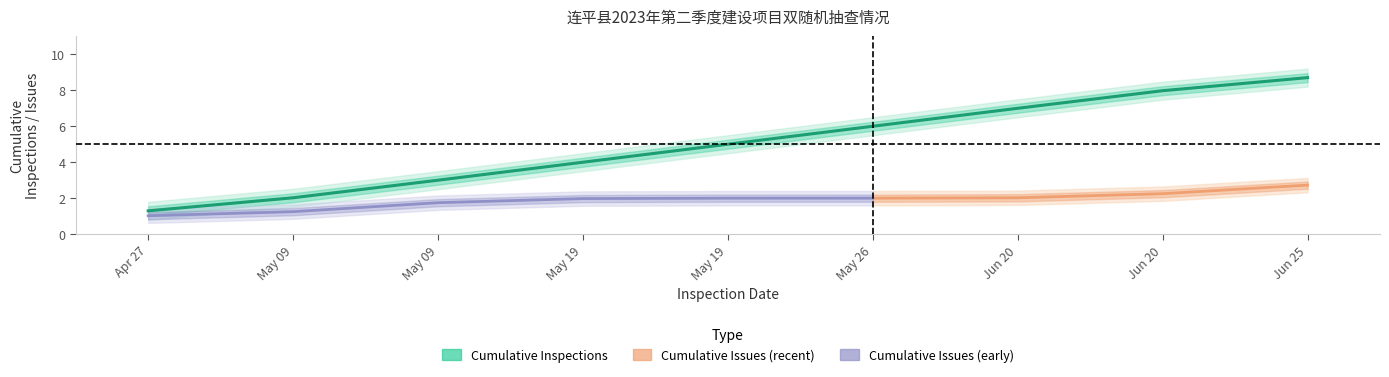

Is it true that cumulative_inspections equals 8 at 2023-06-20?

True